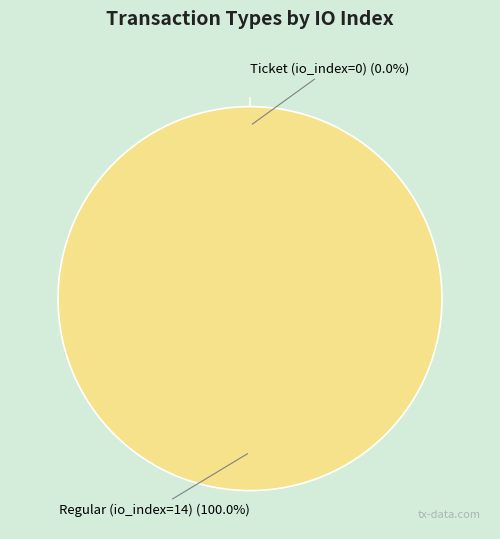

How many segments does this pie chart have?

2